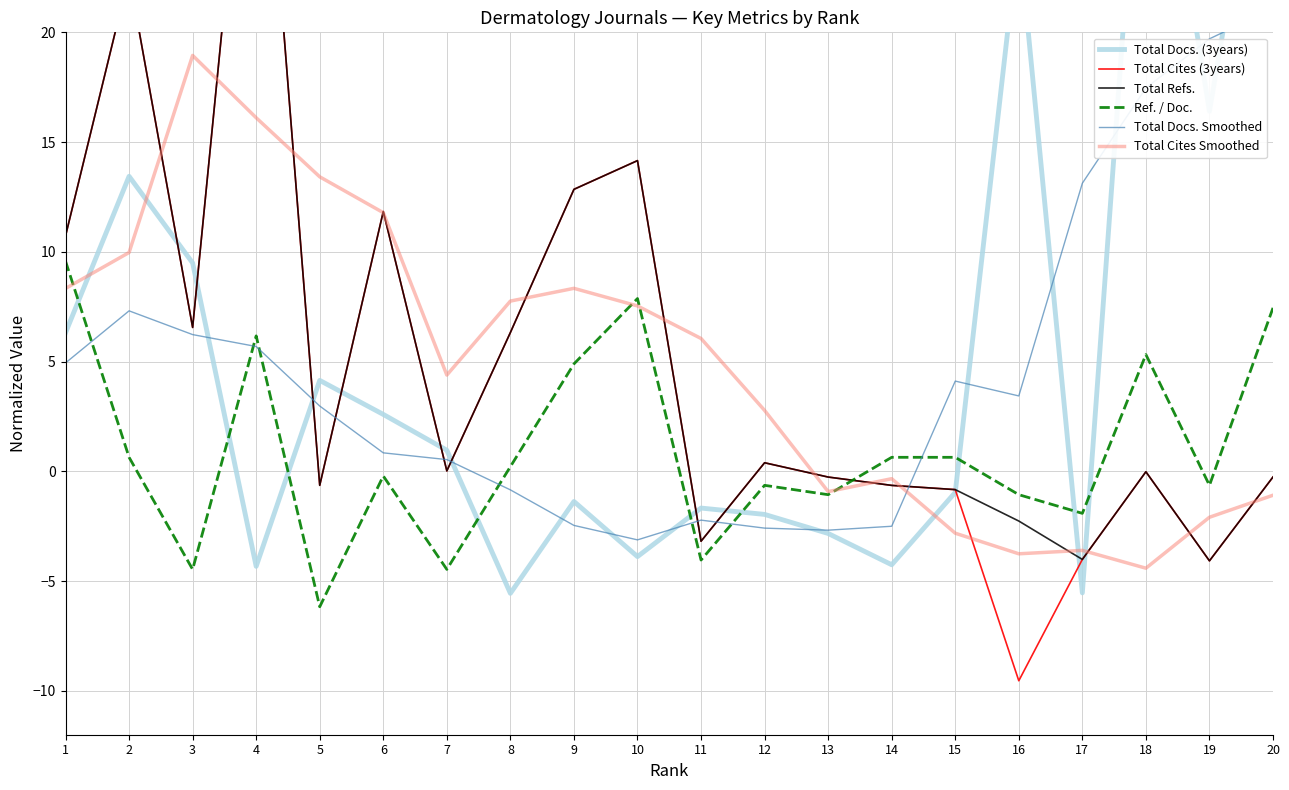

True or false: Total Cites Smoothed has a value of -2.3 at 17.

False